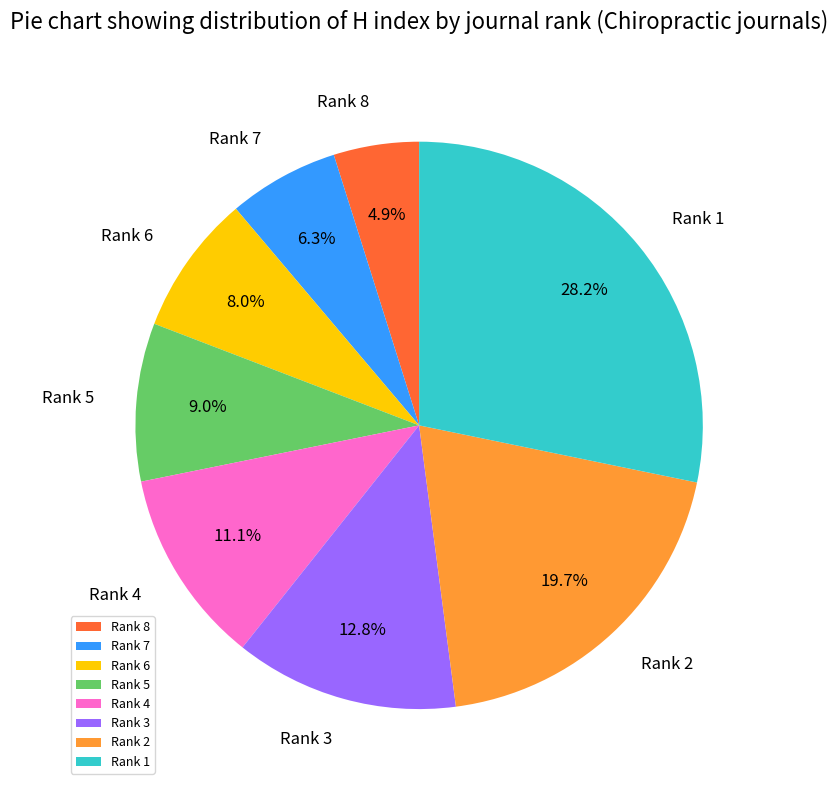

How many slices are in this pie chart?

8